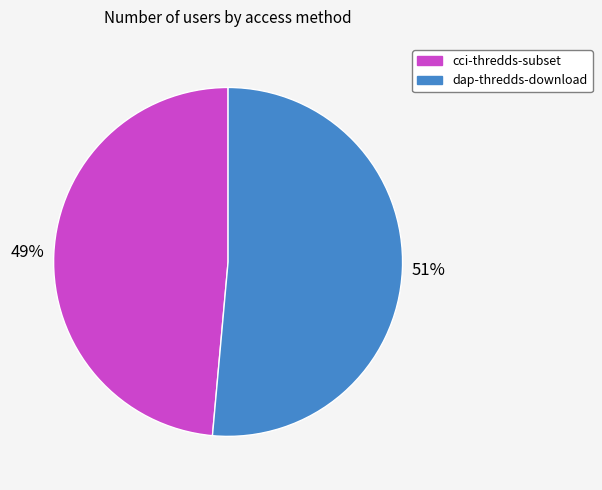

Which has a higher value, cci-thredds-subset or dap-thredds-download?

dap-thredds-download